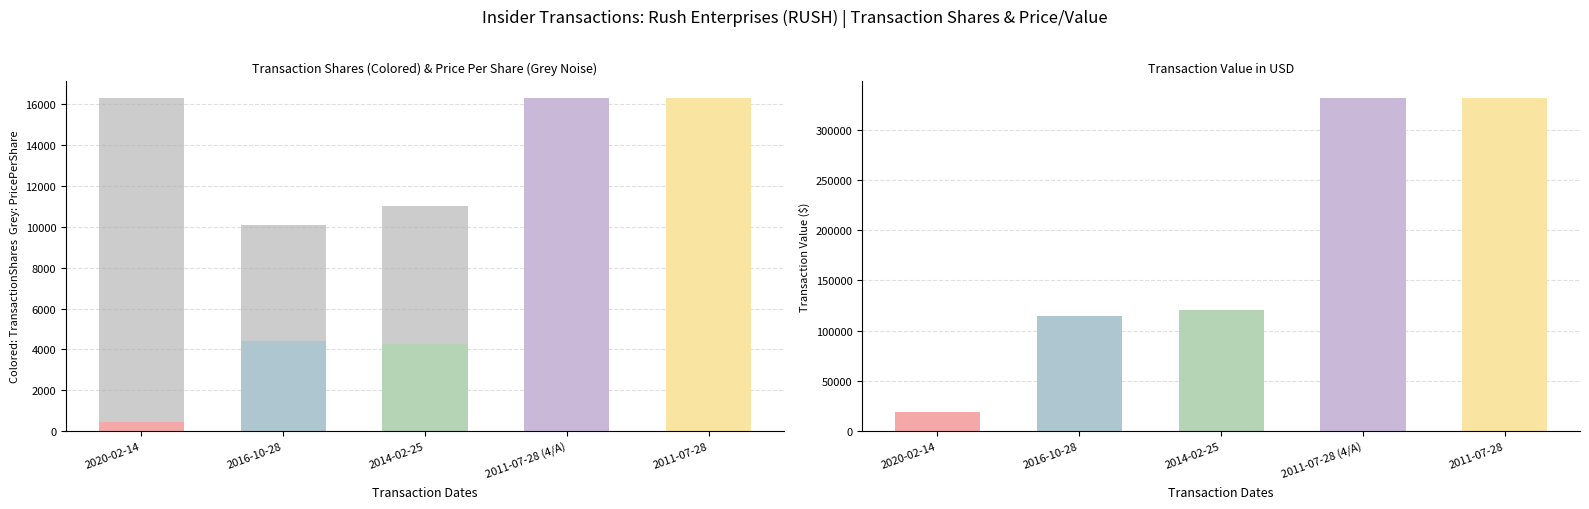

How many groups of bars are there?

5